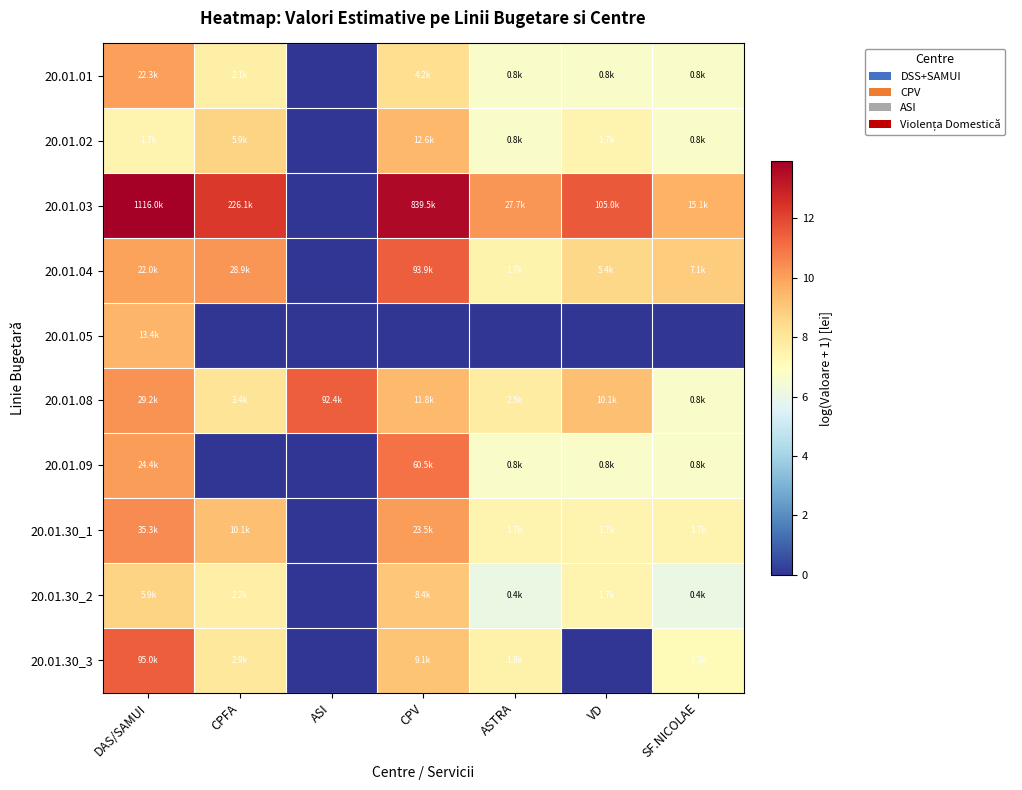

Which series has the largest range (max minus min)?

20.01.03